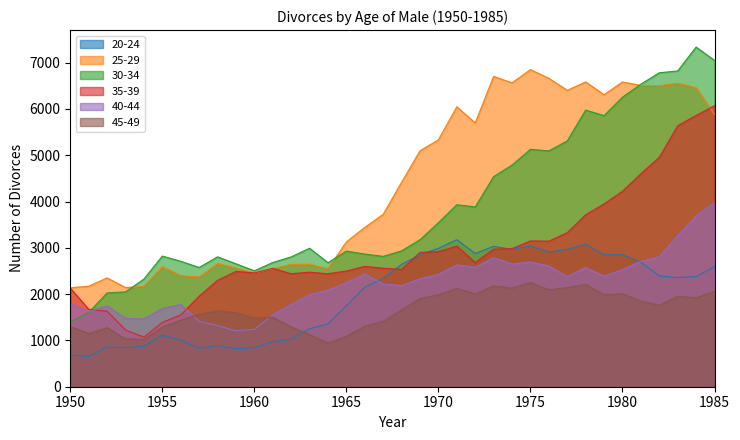

At how many categories does at least one series exceed 6929?

2